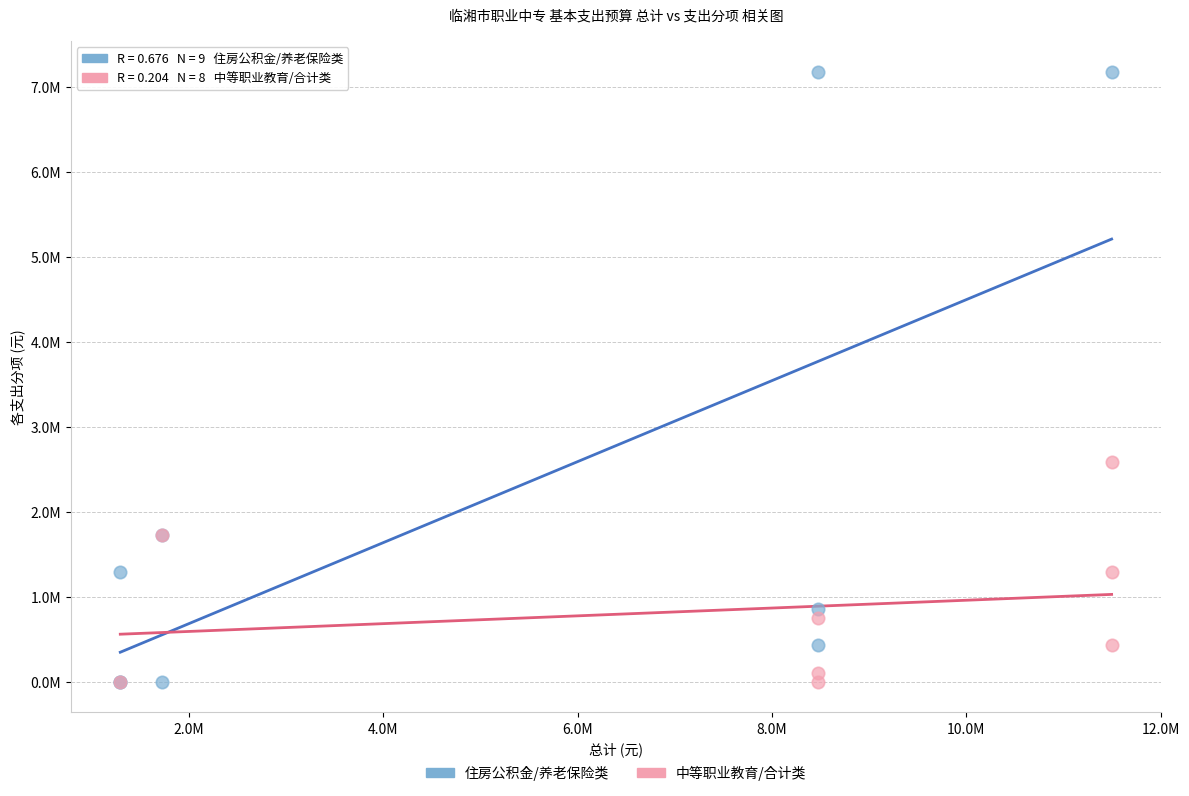

Which series has the largest Y range (max minus min)?

住房公积金/养老保险类